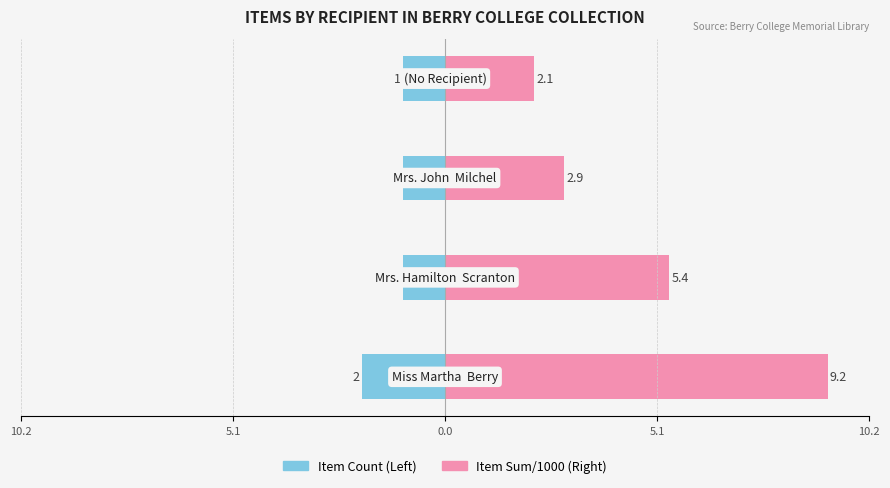

Rank the series at 0.0 from highest to lowest value.

Item Sum/1000 (Right), Item Count (Left)